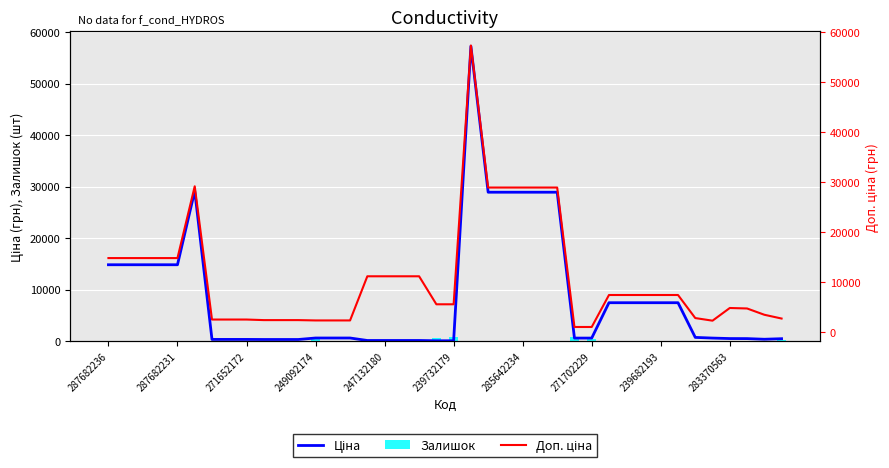

What is the sum of all Залишок values?

4550